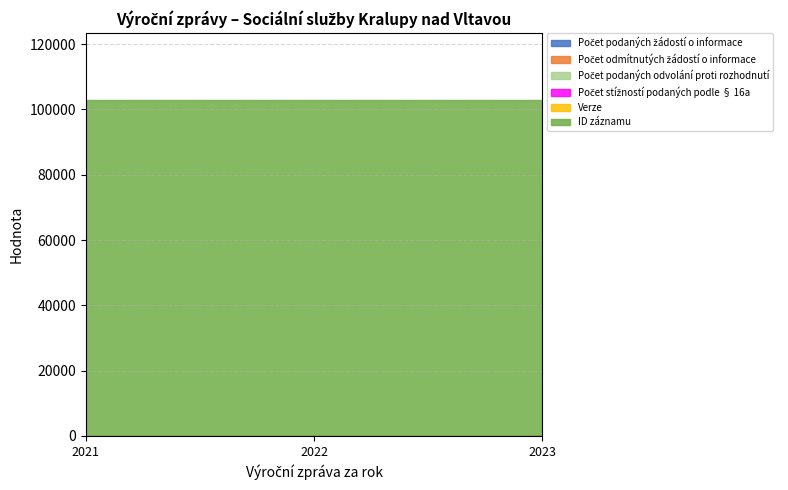

Between 2021 and 2023, which is larger?

2021